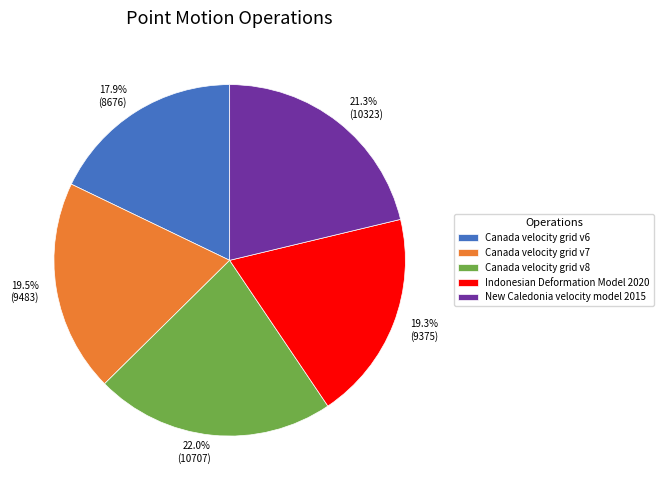

What is the smallest slice in the pie chart?

Canada velocity grid v6